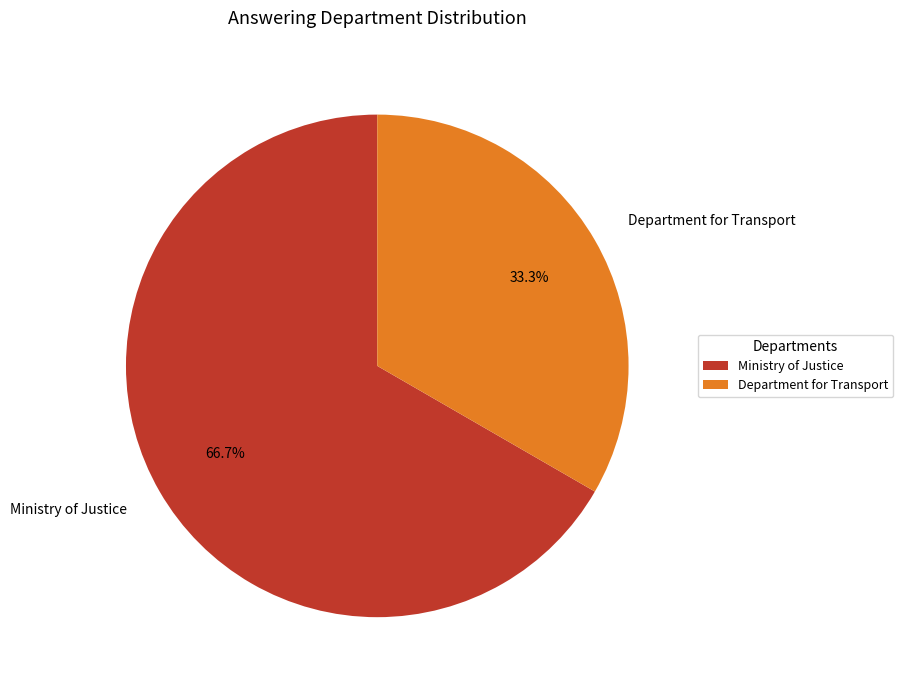

Is Department for Transport the majority of the pie?

No